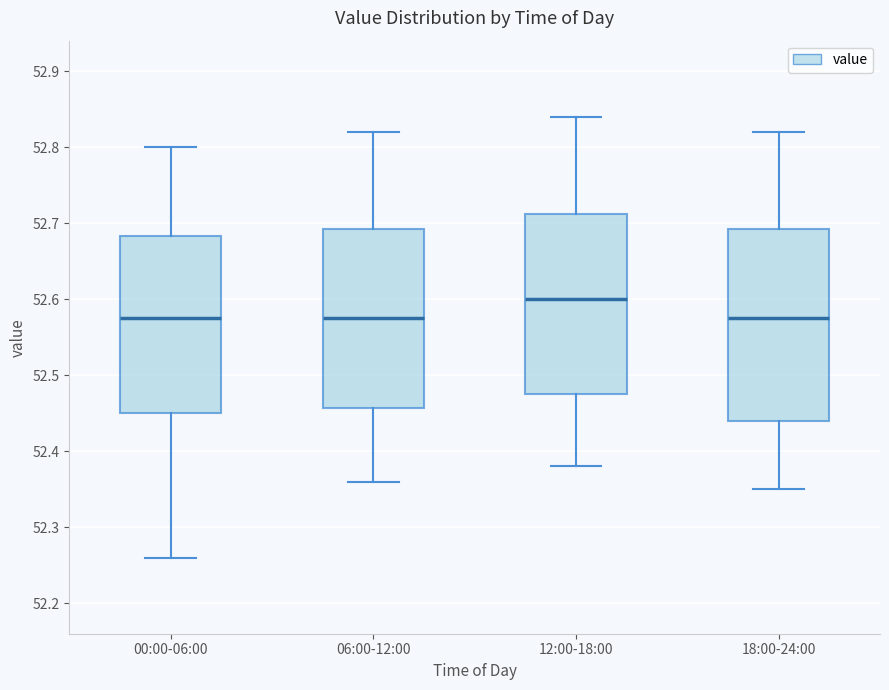

Reading left to right, transcribe this box plot: for each box, give where its median line is, the range the box spans, and where its two whiskers end, as read against the y-axis. The values are not printed on the chart, so give them approximately, as read against the axis.

00:00-06:00: median 52.58, box 52.45 to 52.68, whiskers 52.26 to 52.80
06:00-12:00: median 52.58, box 52.46 to 52.69, whiskers 52.36 to 52.82
12:00-18:00: median 52.60, box 52.48 to 52.71, whiskers 52.38 to 52.84
18:00-24:00: median 52.58, box 52.44 to 52.69, whiskers 52.35 to 52.82